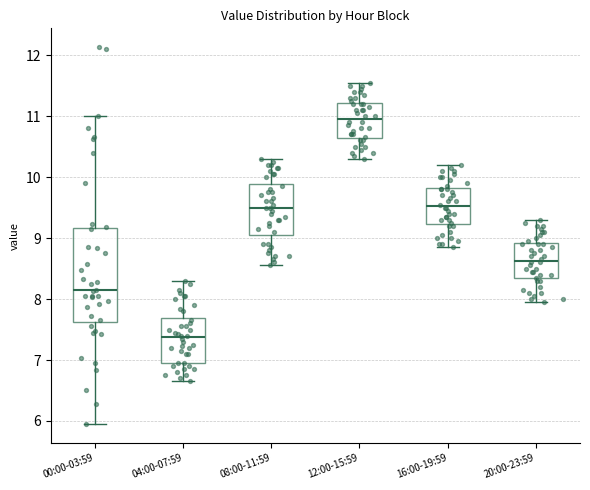

Reading left to right, read every box against the y-axis: the position of its median line, the range the box covers, and the ends of its whiskers. The values are not printed on the chart, so give them approximately, as read against the axis.

00:00-03:59: median 8.1, box 7.6 to 9.2, whiskers 6.0 to 11.0
04:00-07:59: median 7.4, box 7.0 to 7.7, whiskers 6.7 to 8.3
08:00-11:59: median 9.5, box 9.1 to 9.9, whiskers 8.6 to 10.3
12:00-15:59: median 11.0, box 10.6 to 11.2, whiskers 10.3 to 11.6
16:00-19:59: median 9.5, box 9.2 to 9.8, whiskers 8.9 to 10.2
20:00-23:59: median 8.6, box 8.3 to 8.9, whiskers 8.0 to 9.3